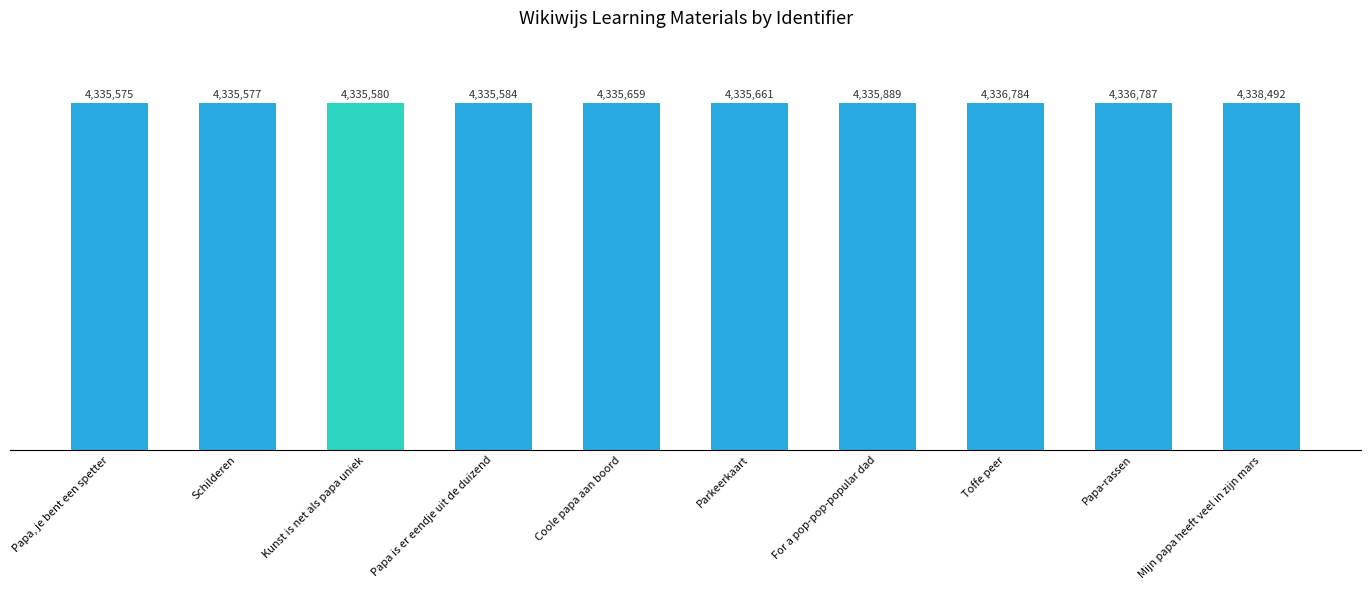

List the labels in order of value, largest first.

Mijn papa heeft veel in zijn mars, Papa-rassen, Toffe peer, For a pop-pop-popular dad, Parkeerkaart, Coole papa aan boord, Papa is er eendje uit de duizend, Kunst is net als papa uniek, Schilderen, Papa, je bent een spetter